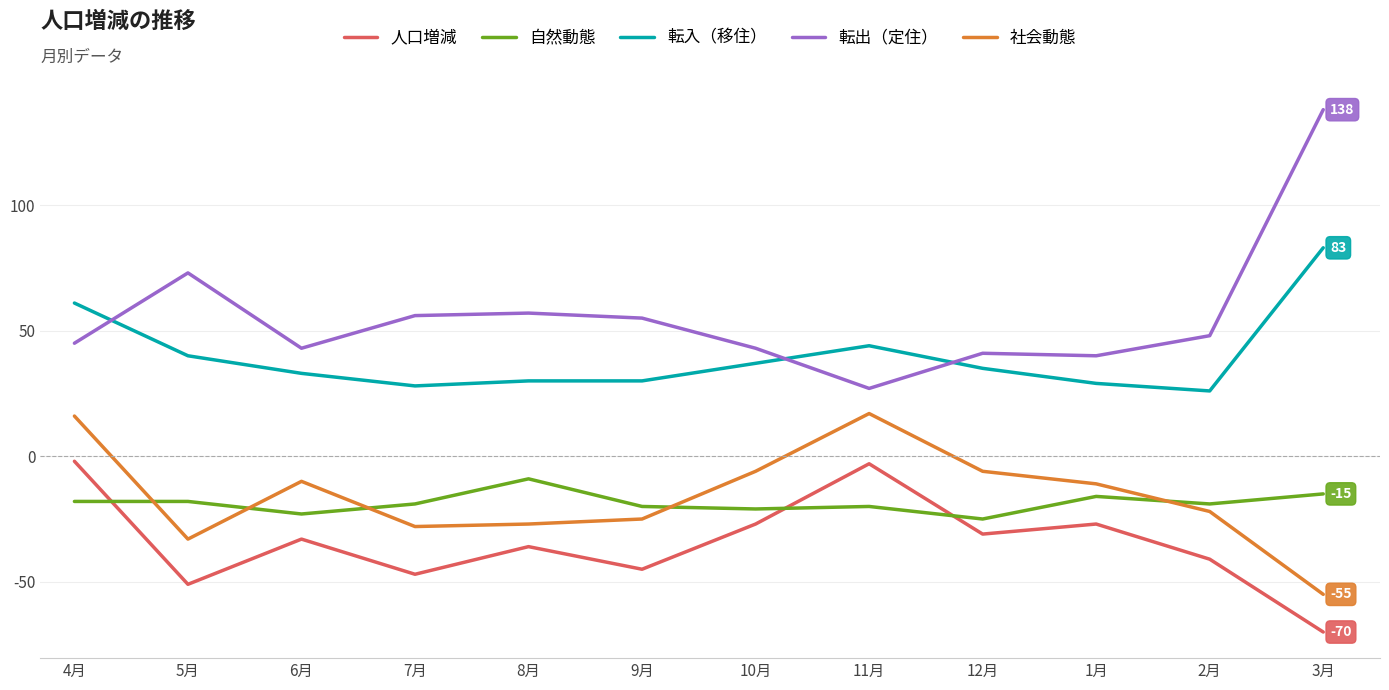

Reading left to right, extract all data points from this chart.

人口増減: 4月=-2	5月=-51	6月=-33	7月=-47	8月=-36	9月=-45	10月=-27	11月=-3	12月=-31	1月=-27	2月=-41	3月=-70
自然動態: 4月=-18	5月=-18	6月=-23	7月=-19	8月=-9	9月=-20	10月=-21	11月=-20	12月=-25	1月=-16	2月=-19	3月=-15
転入（移住）: 4月=61	5月=40	6月=33	7月=28	8月=30	9月=30	10月=37	11月=44	12月=35	1月=29	2月=26	3月=83
転出（定住）: 4月=45	5月=73	6月=43	7月=56	8月=57	9月=55	10月=43	11月=27	12月=41	1月=40	2月=48	3月=138
社会動態: 4月=16	5月=-33	6月=-10	7月=-28	8月=-27	9月=-25	10月=-6	11月=17	12月=-6	1月=-11	2月=-22	3月=-55